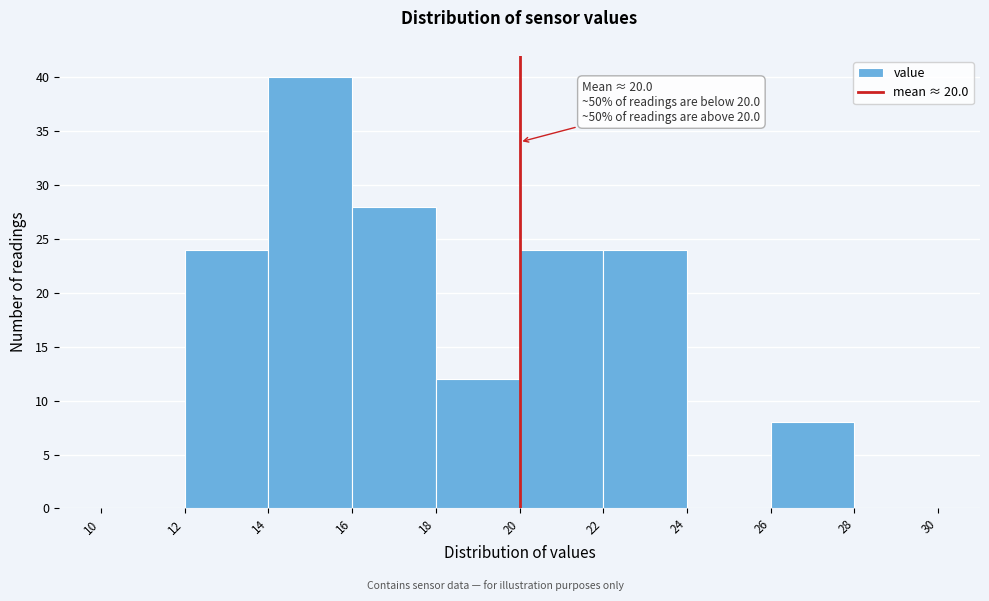

Which range on the x-axis has the tallest bar?

14 to 16